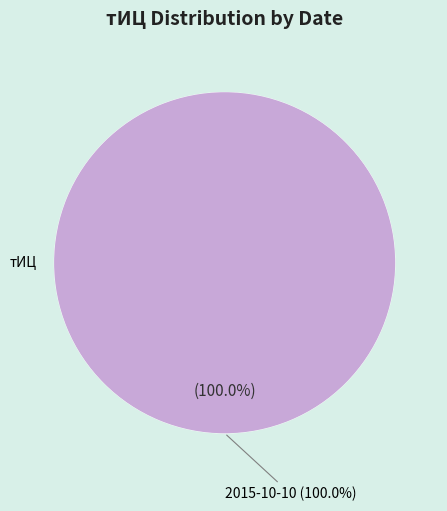

Rank the categories by value from highest to lowest.

2015-10-10, 2015-12-26, 2013-10-12